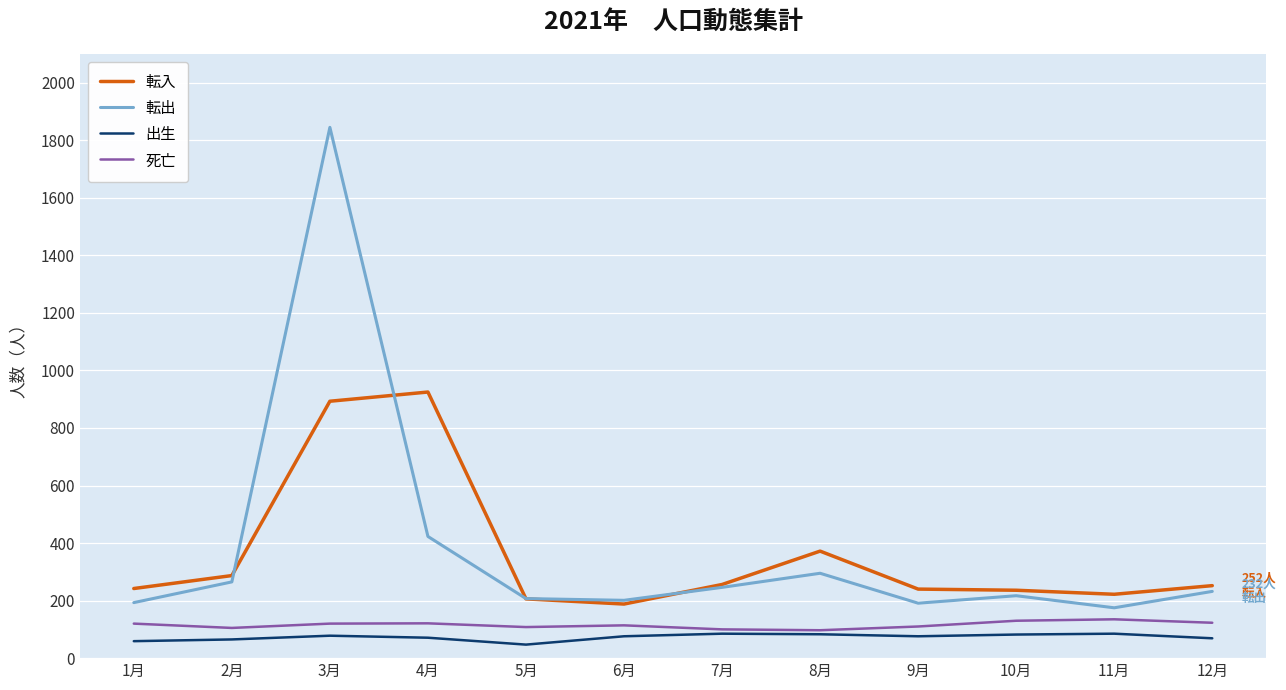

Which series has the largest range (max minus min)?

転出